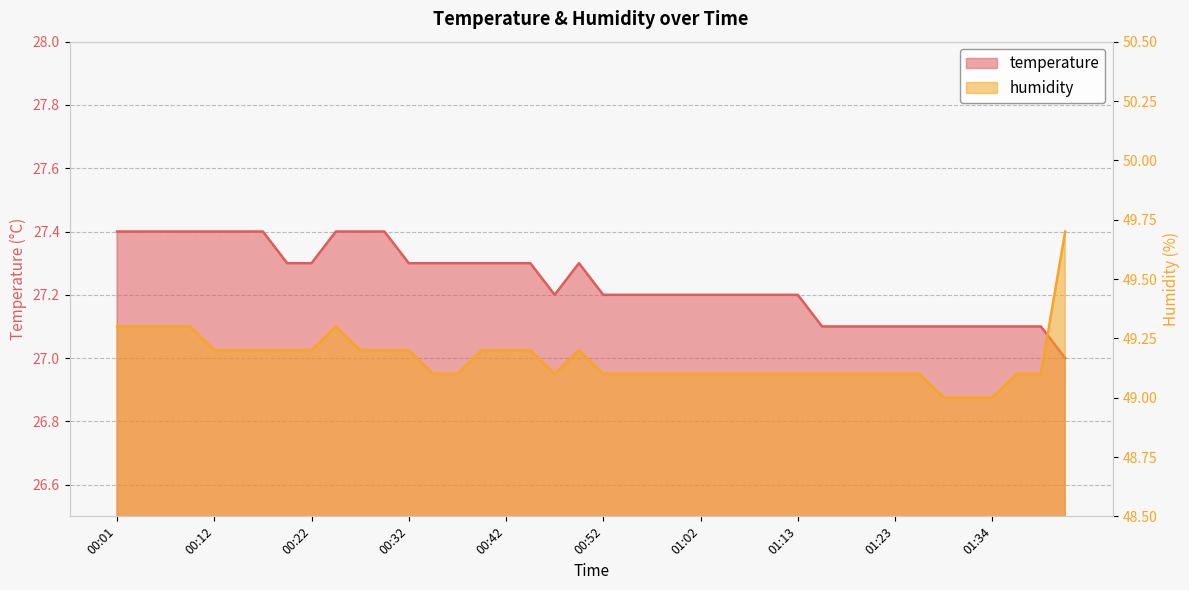

True or false: humidity and temperature cross at least once.

False